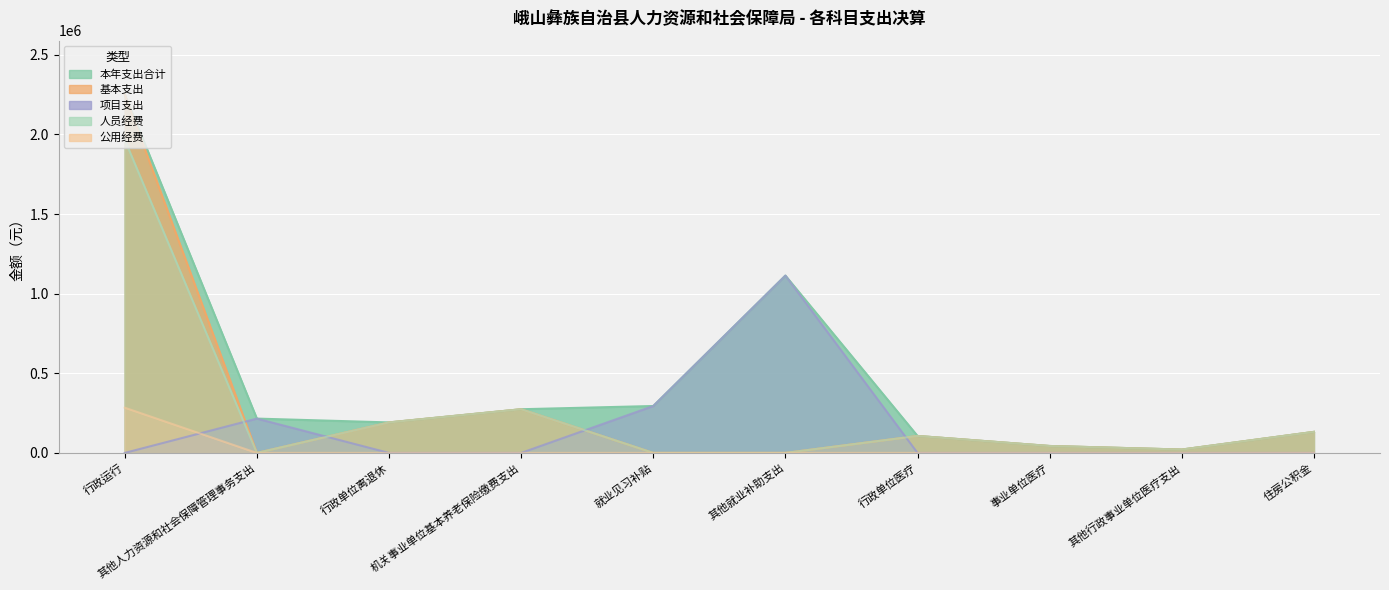

The 人员经费 series shows 1966525.7 at 行政运行. True or false?

True